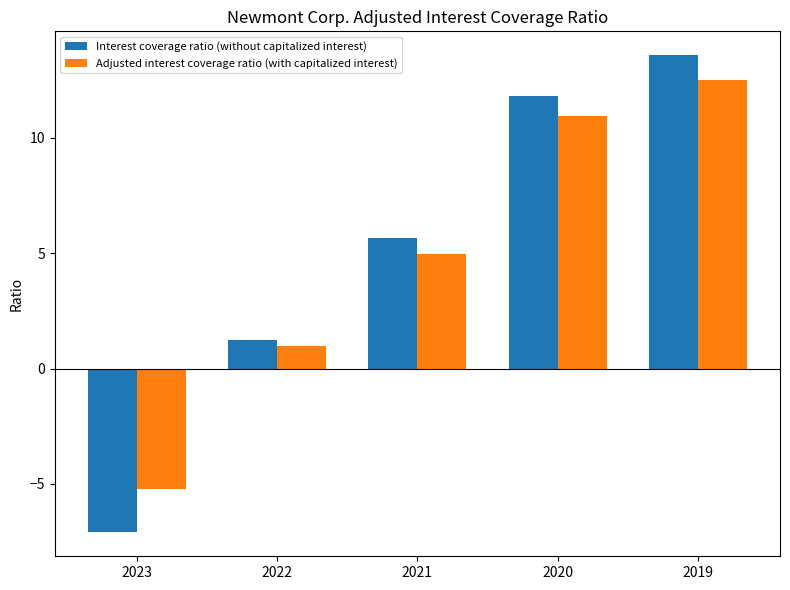

Which category has the lowest value across all series?

2023